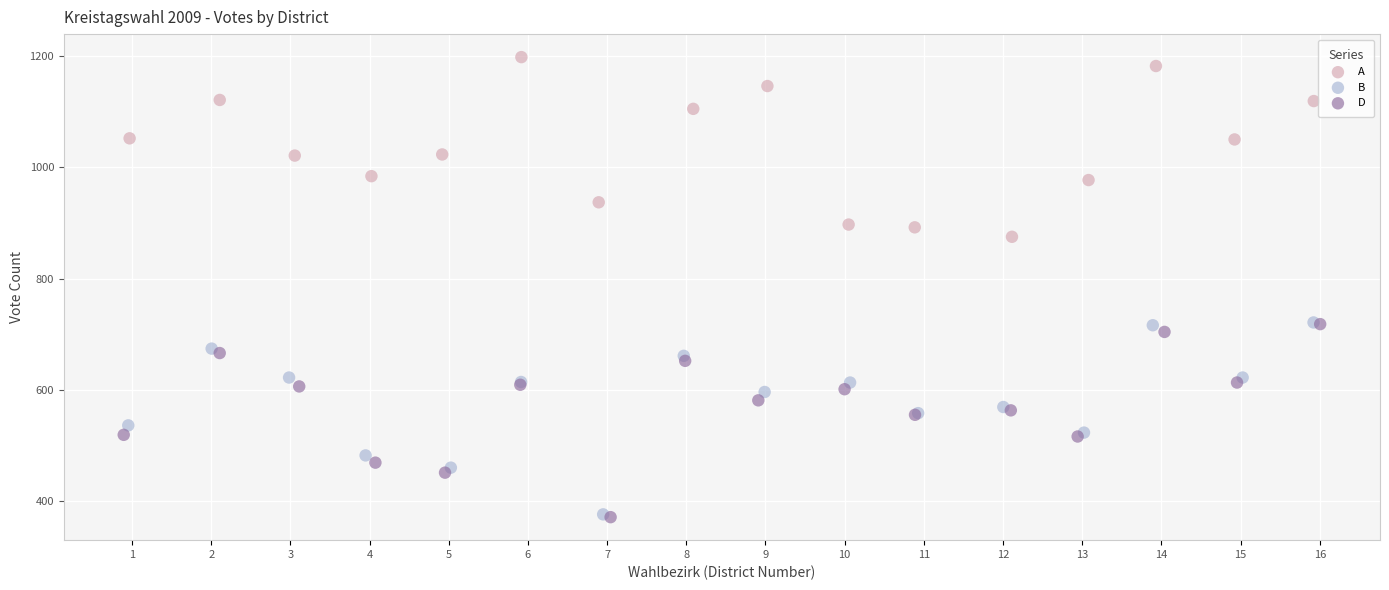

What are all the series names shown in the legend?

A, B, D